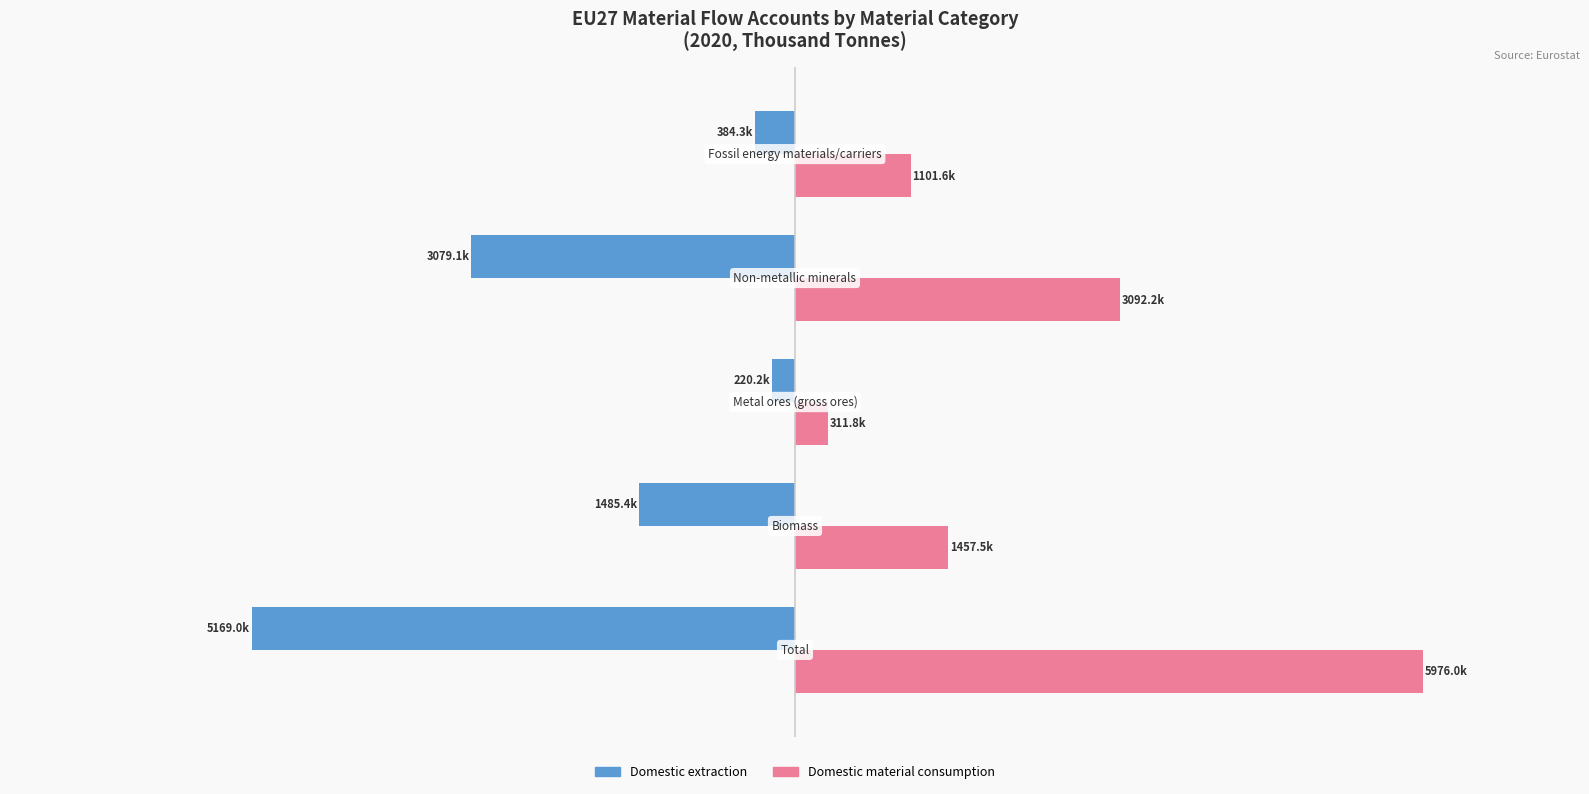

What are all the series names shown in the legend?

Domestic extraction, Domestic material consumption